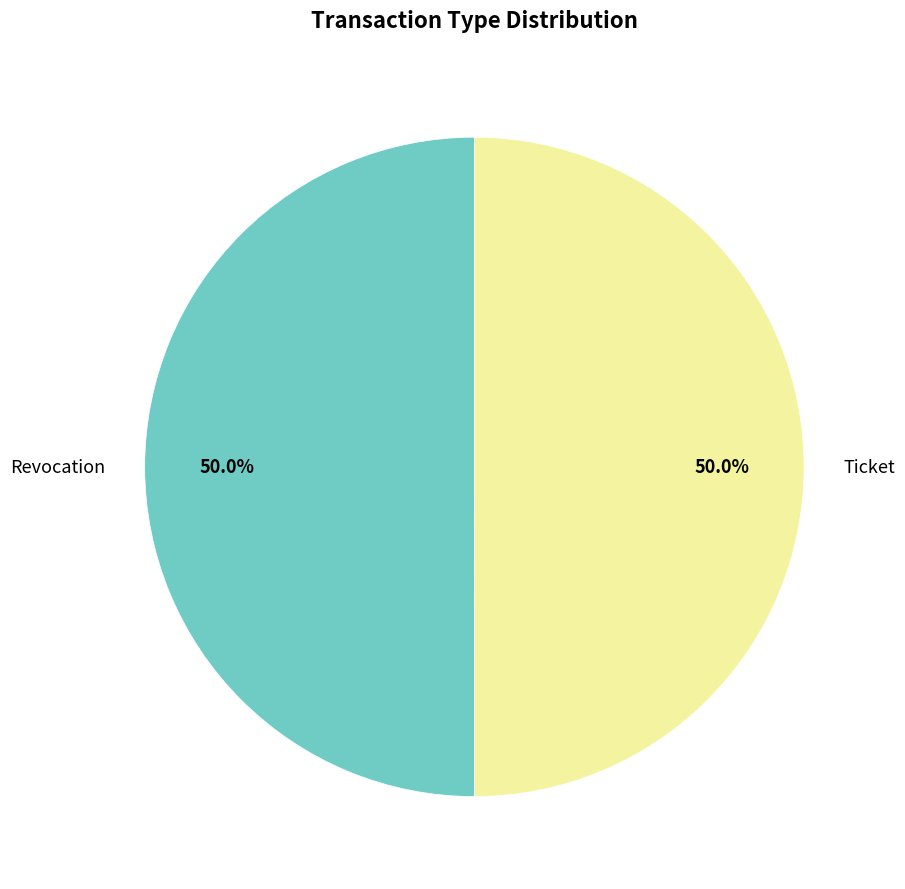

What percentage is the Revocation slice, to the nearest percent?

50%